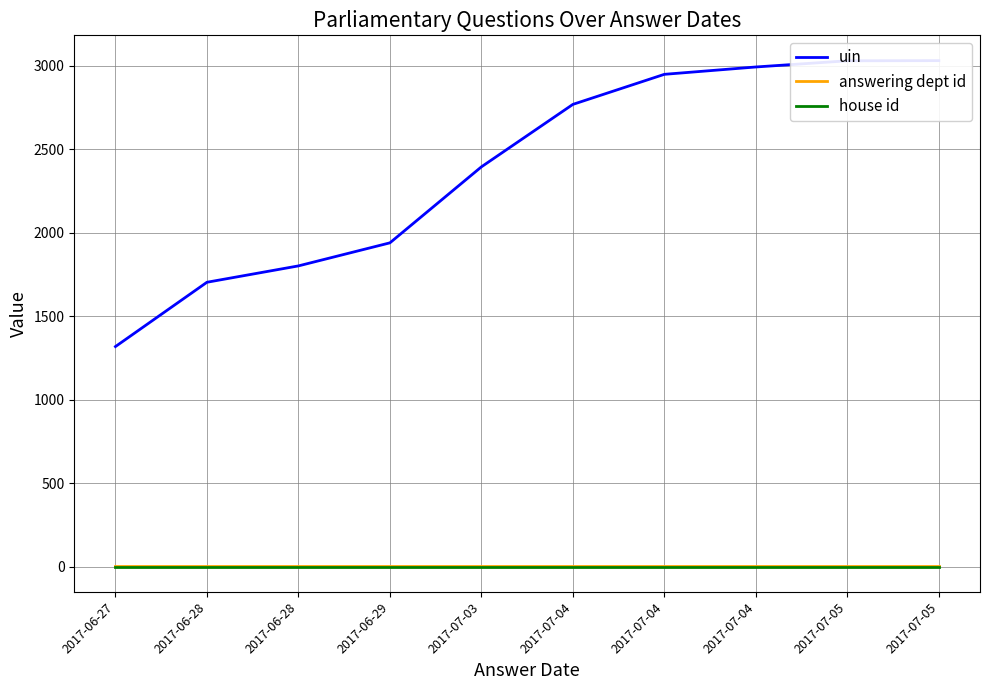

Which series has the largest range (max minus min)?

uin